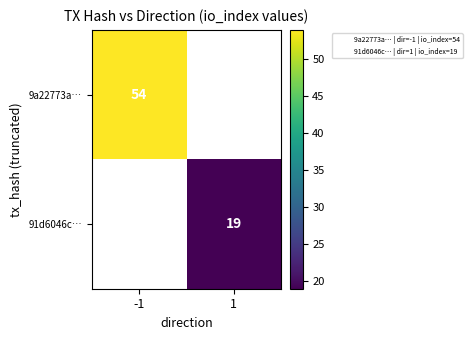

Between 1 and -1, which is larger?

-1